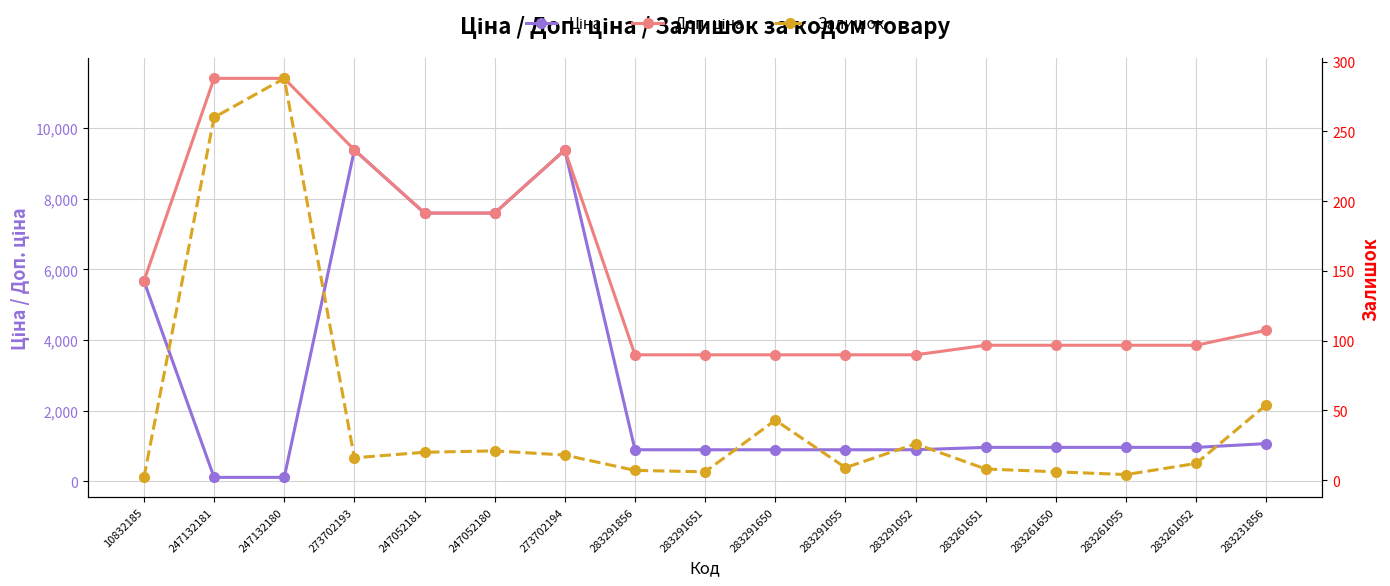

True or false: Ціна and Доп. ціна intersect in this chart.

False